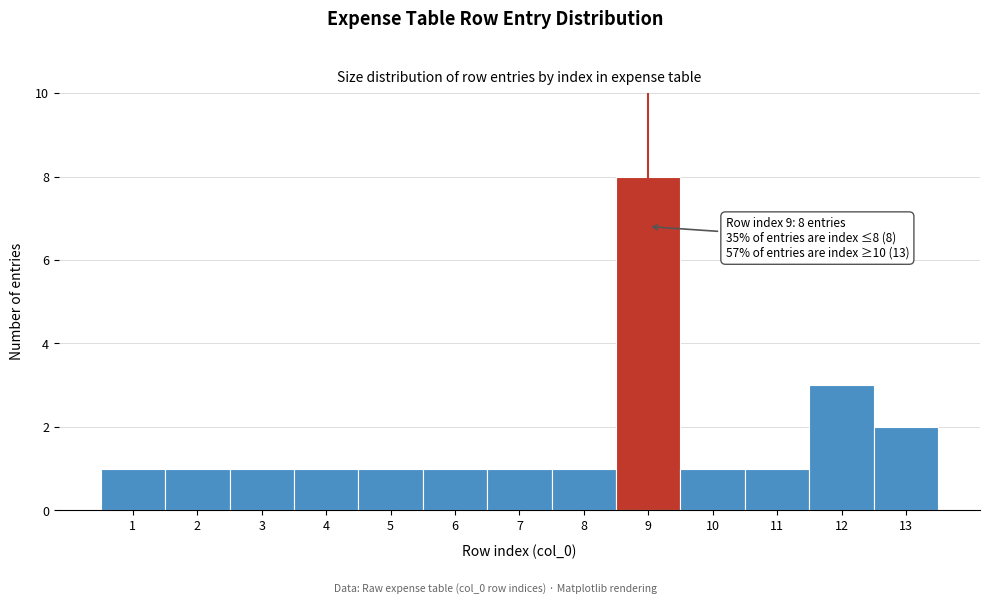

Over which range of the x-axis is the bar tallest?

8.5 to 9.5